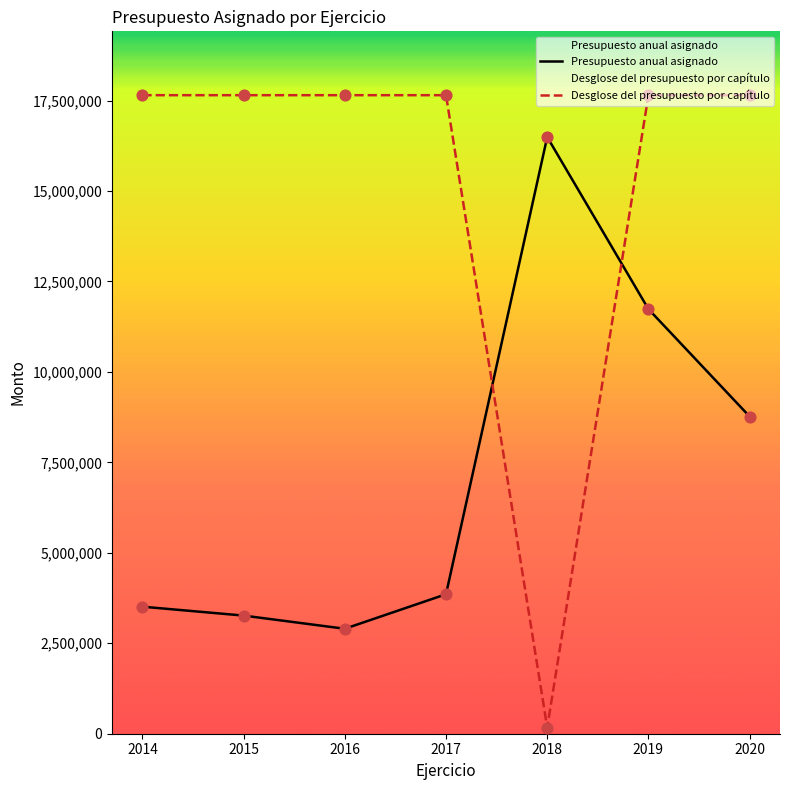

Is the value of Presupuesto anual asignado at 2019 greater than the value of Desglose del presupuesto por capítulo at 2017?

No